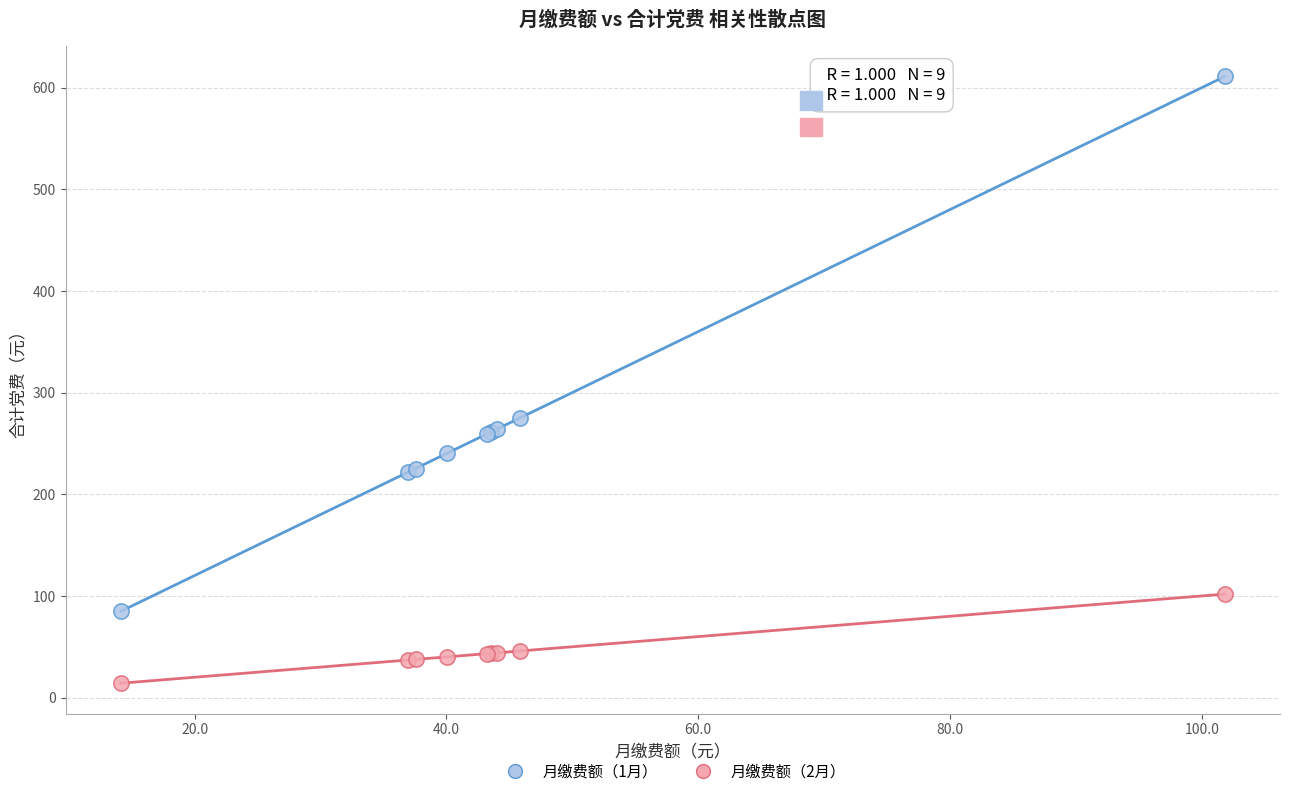

Which series has the largest Y range (max minus min)?

月缴费额（1月）